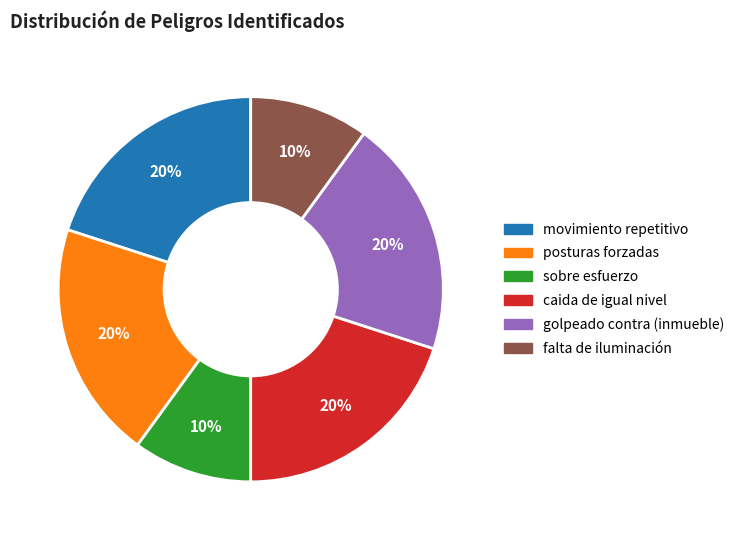

Combined, do posturas forzadas and sobre esfuerzo account for over 50%?

No